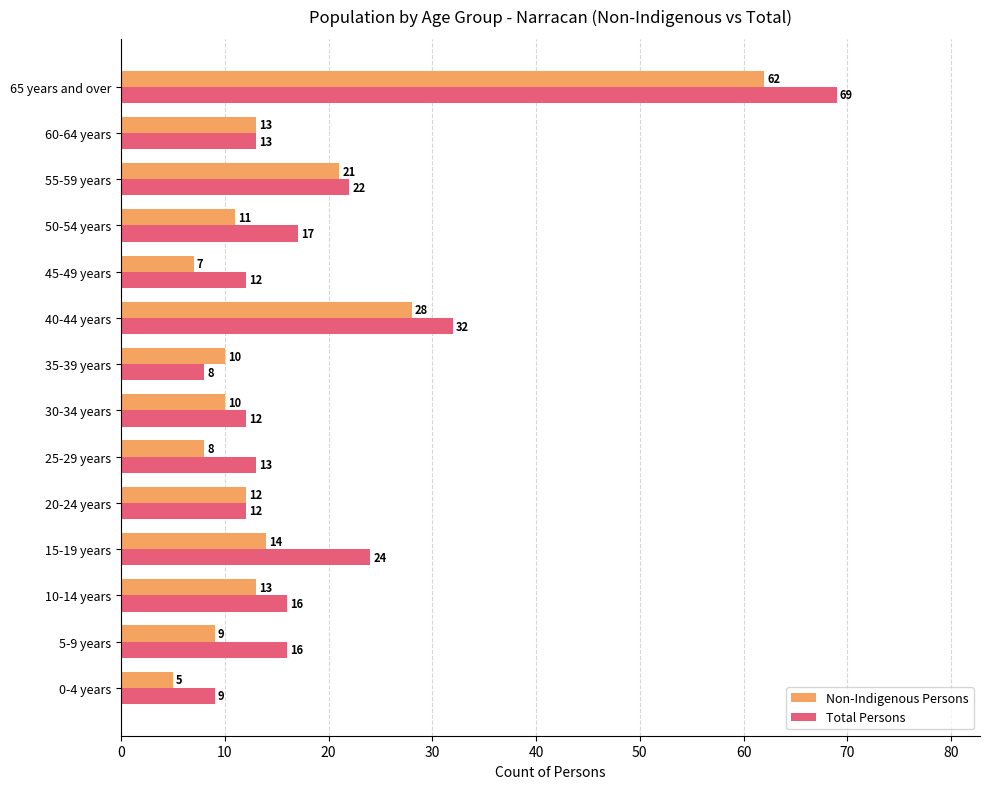

What is the difference between the highest and lowest values at 10-14 years?

3